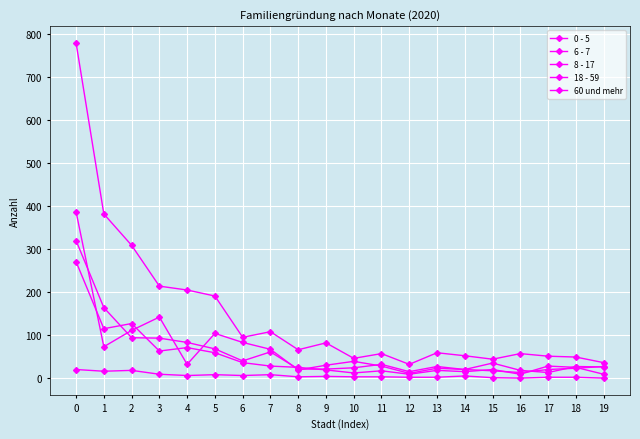

How many lines are shown in the chart?

5